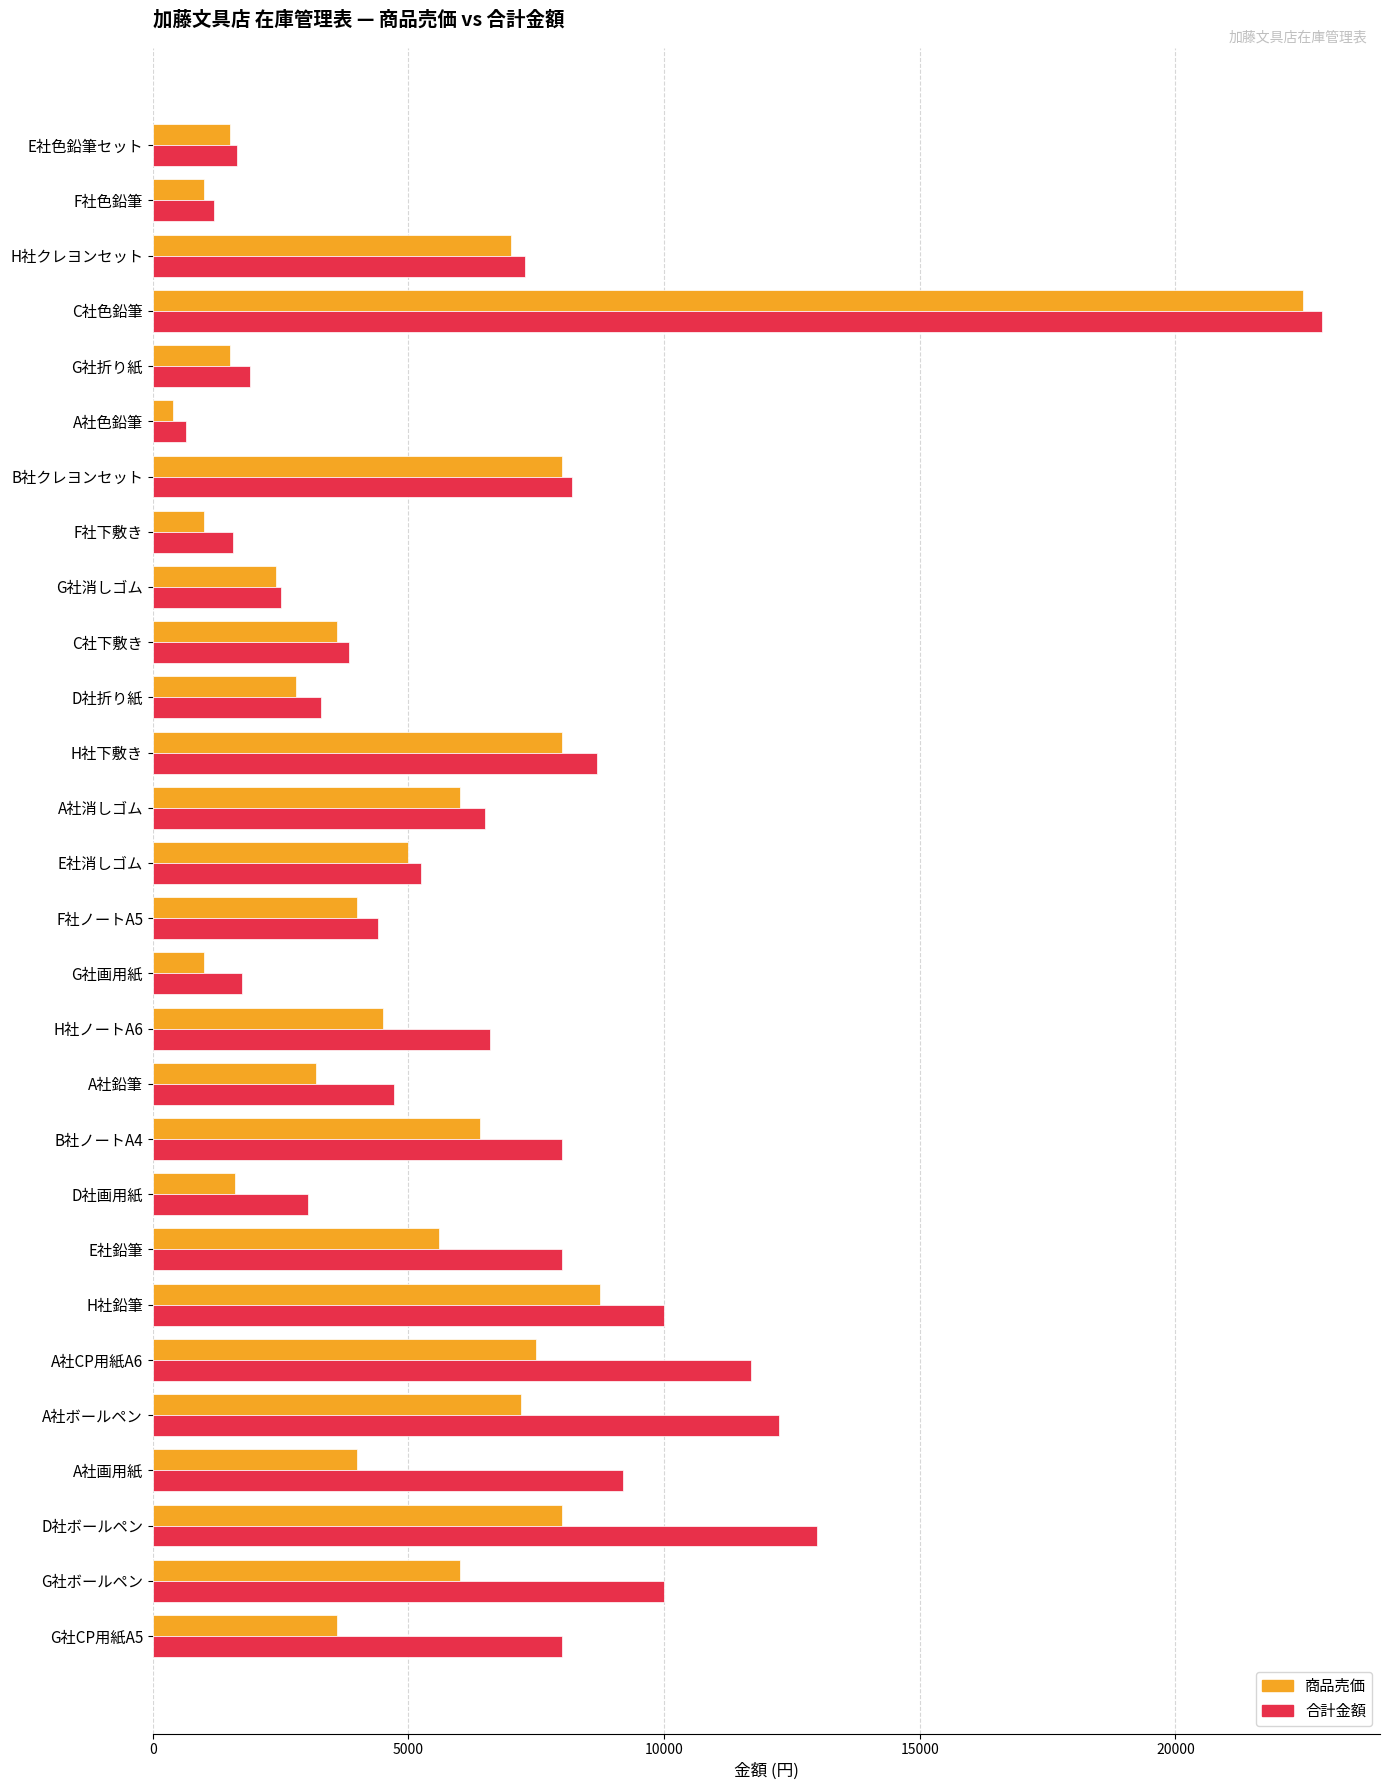

Which category has the highest value across all series?

C社色鉛筆